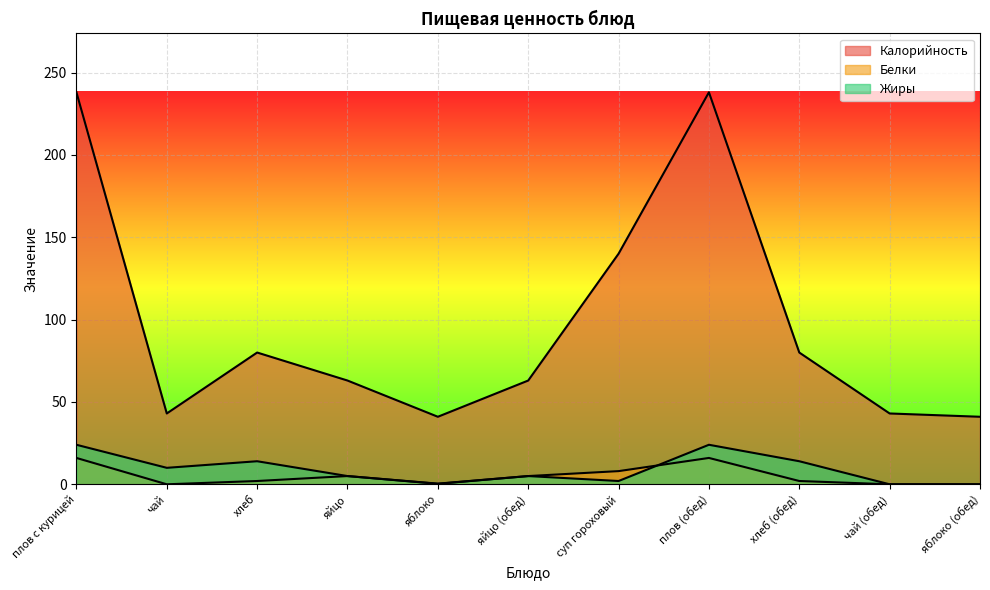

The Белки series shows 2.0 at хлеб. True or false?

True